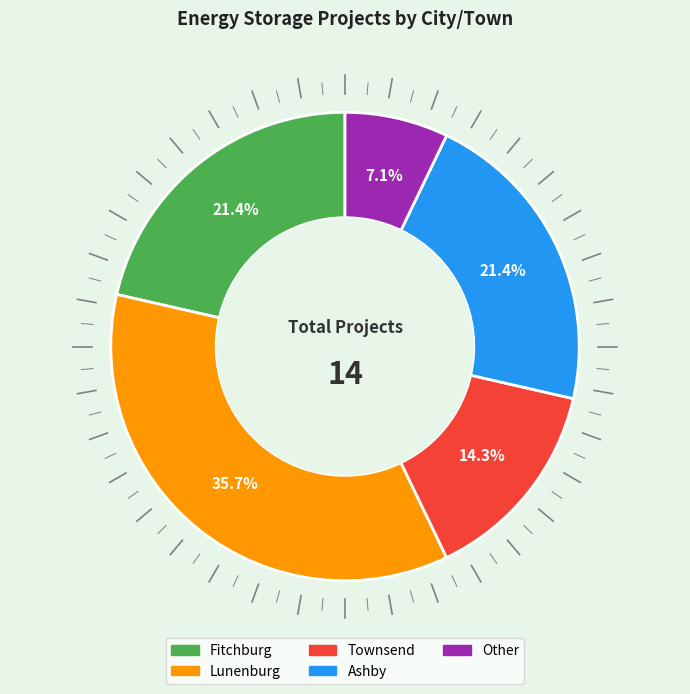

Which has a higher value, Lunenburg or Townsend?

Lunenburg